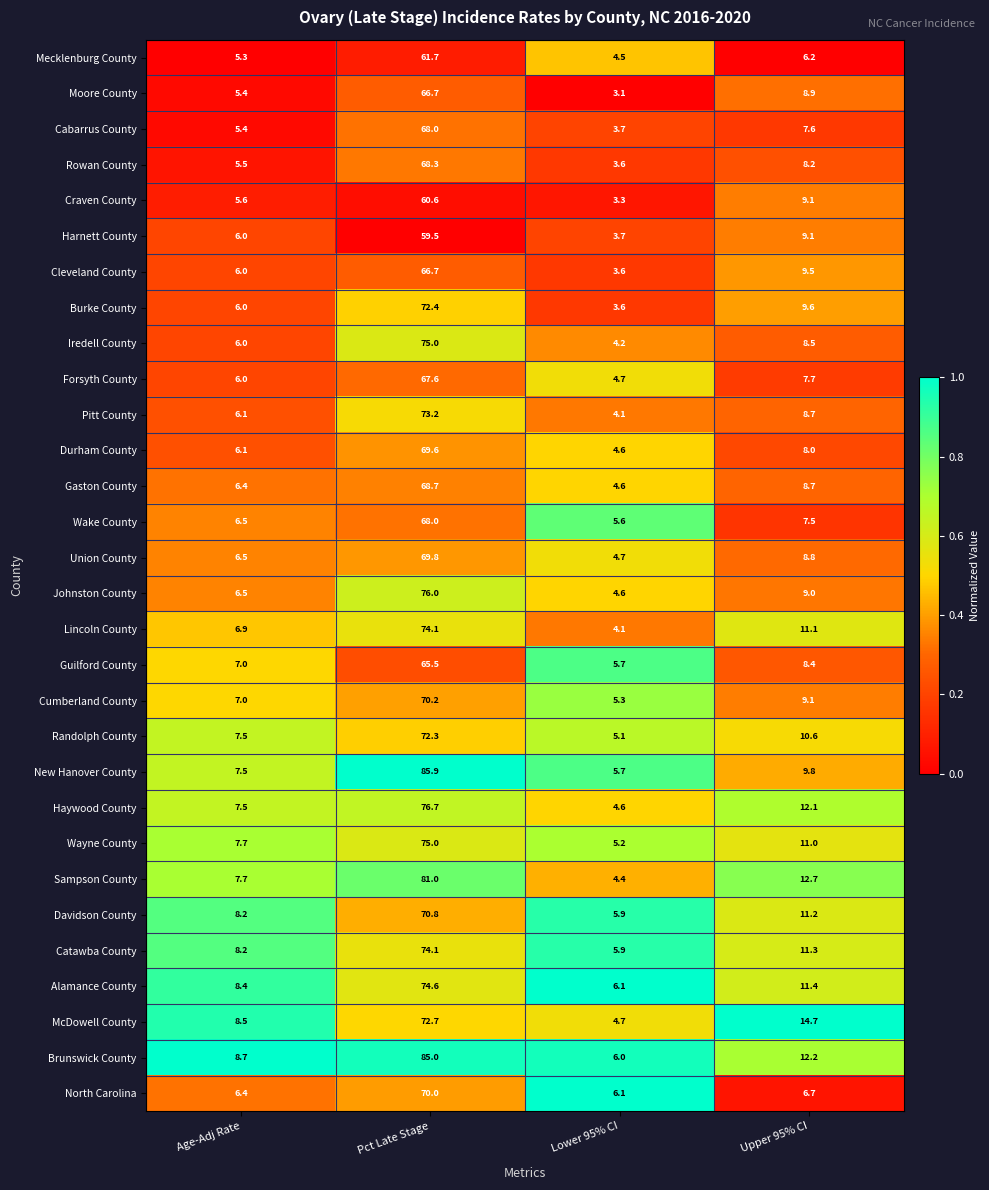

Is it true that Cleveland County equals 13.6 at Upper 95% CI?

False